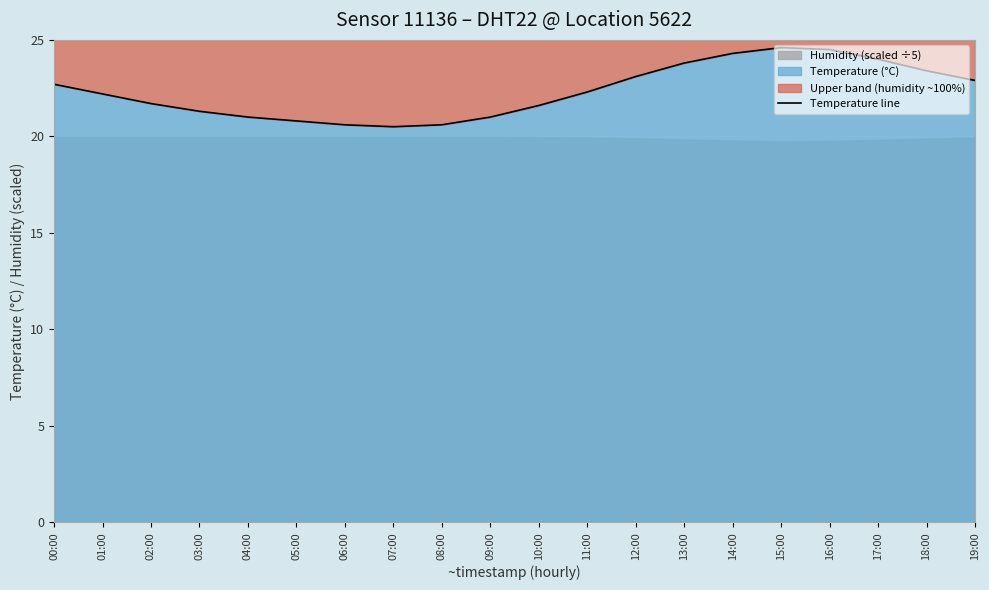

Where is the data nearest to the value 22?

01:00